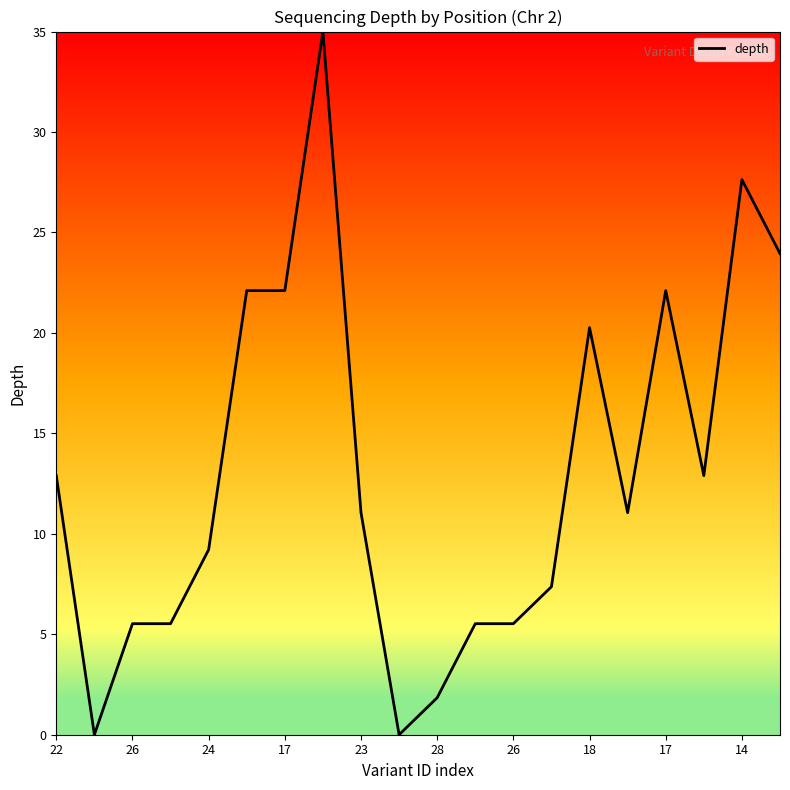

What is the difference between the second highest and second lowest values?

27.6